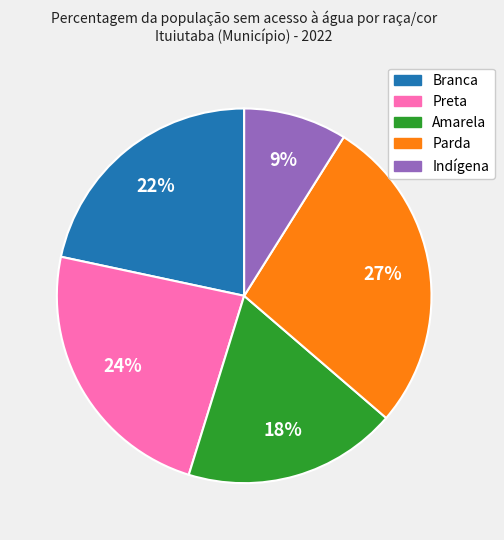

To the nearest percent, what percentage of the pie is Branca?

22%